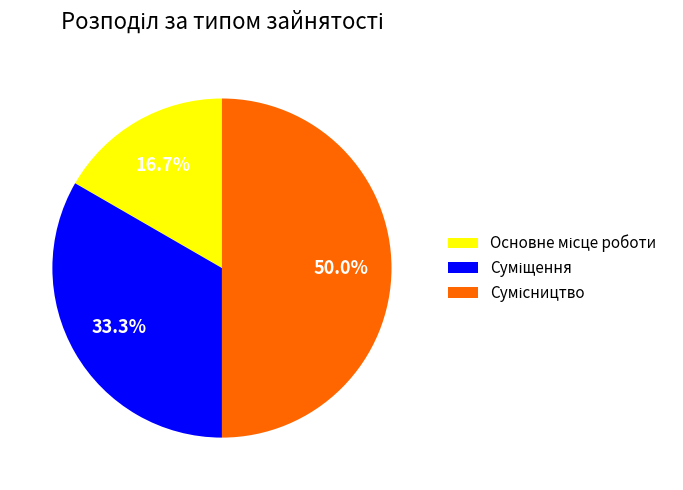

What is the largest slice in the pie chart?

Сумісництво